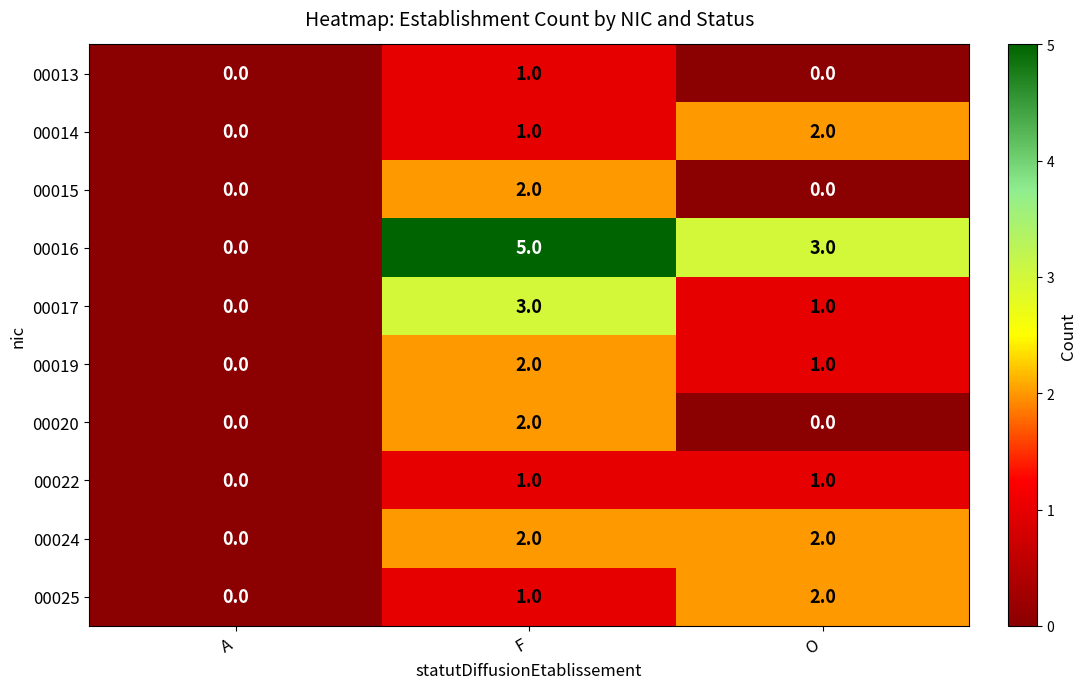

At which category does the chart reach its peak across all series?

F